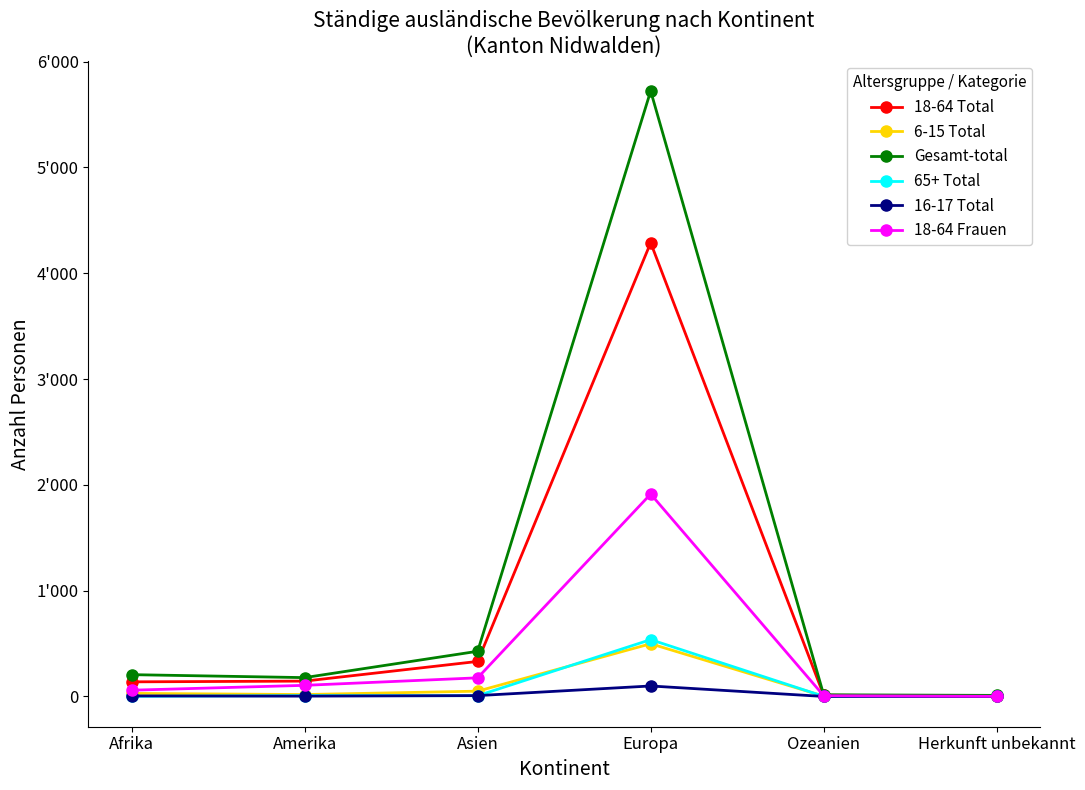

What position from the left is Asien?

3